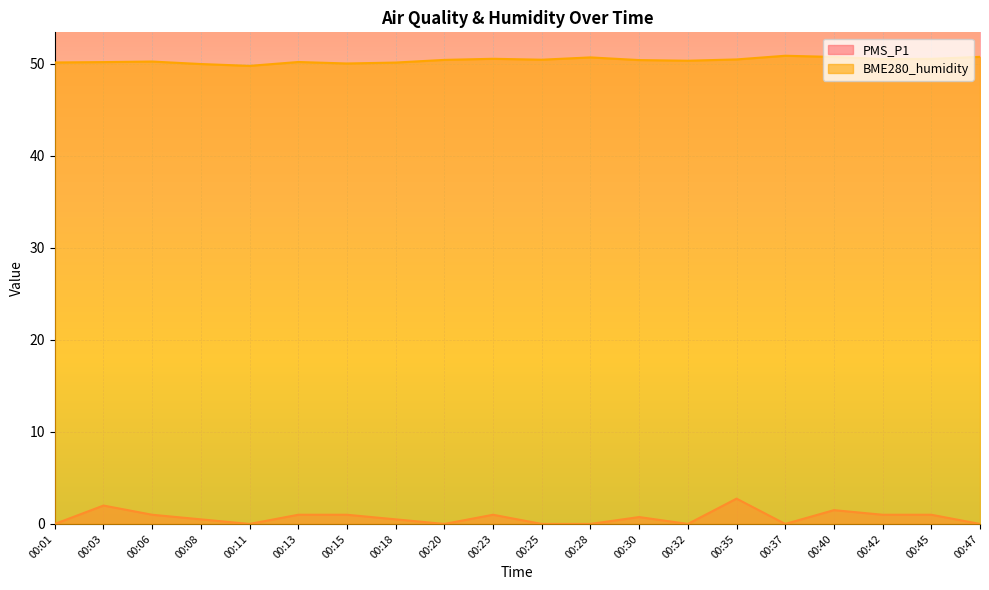

Which series has the largest total across all categories?

BME280_humidity